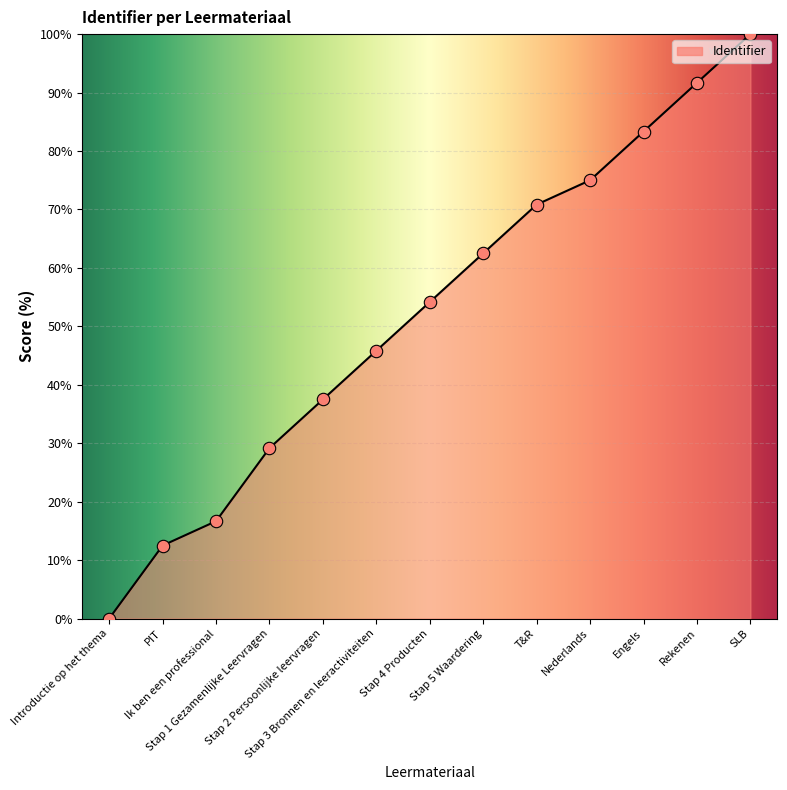

Between Nederlands and T&R, which is larger?

Nederlands